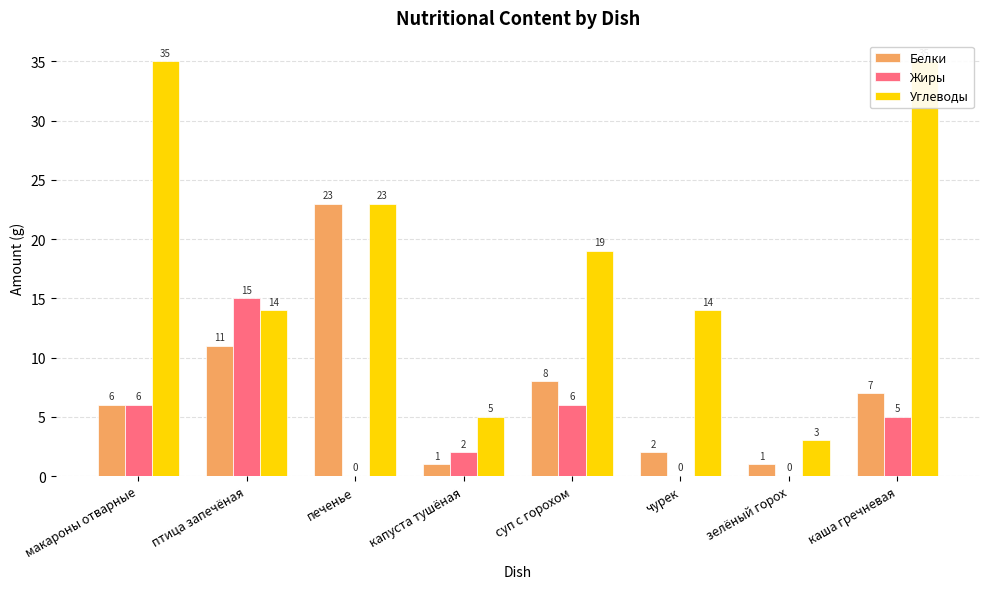

What is the label of the 4th bar from the left?

капуста тушёная